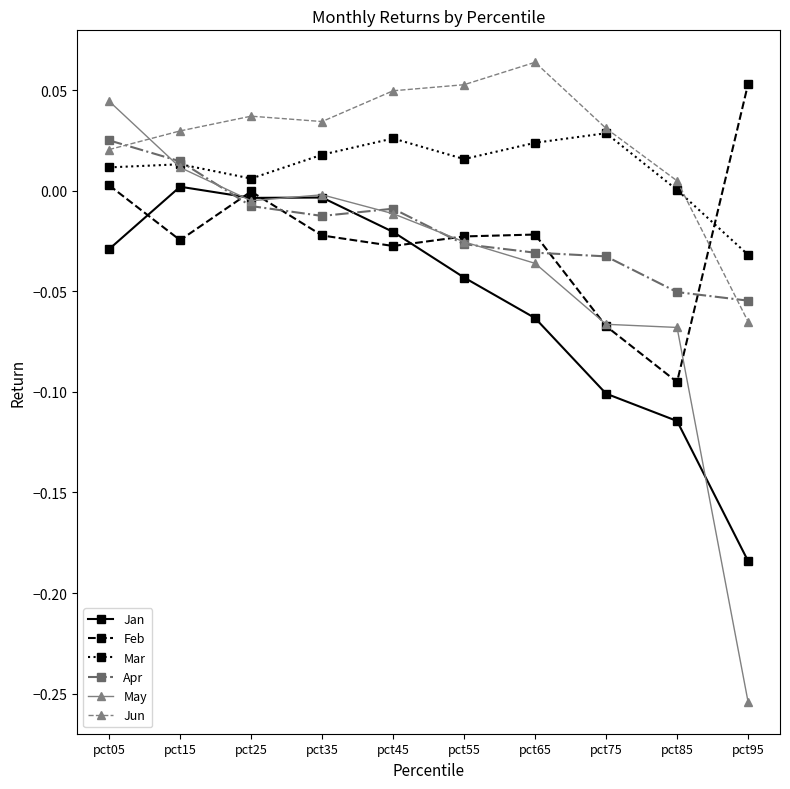

After their last crossing, which series has the higher values: Apr or May?

Apr